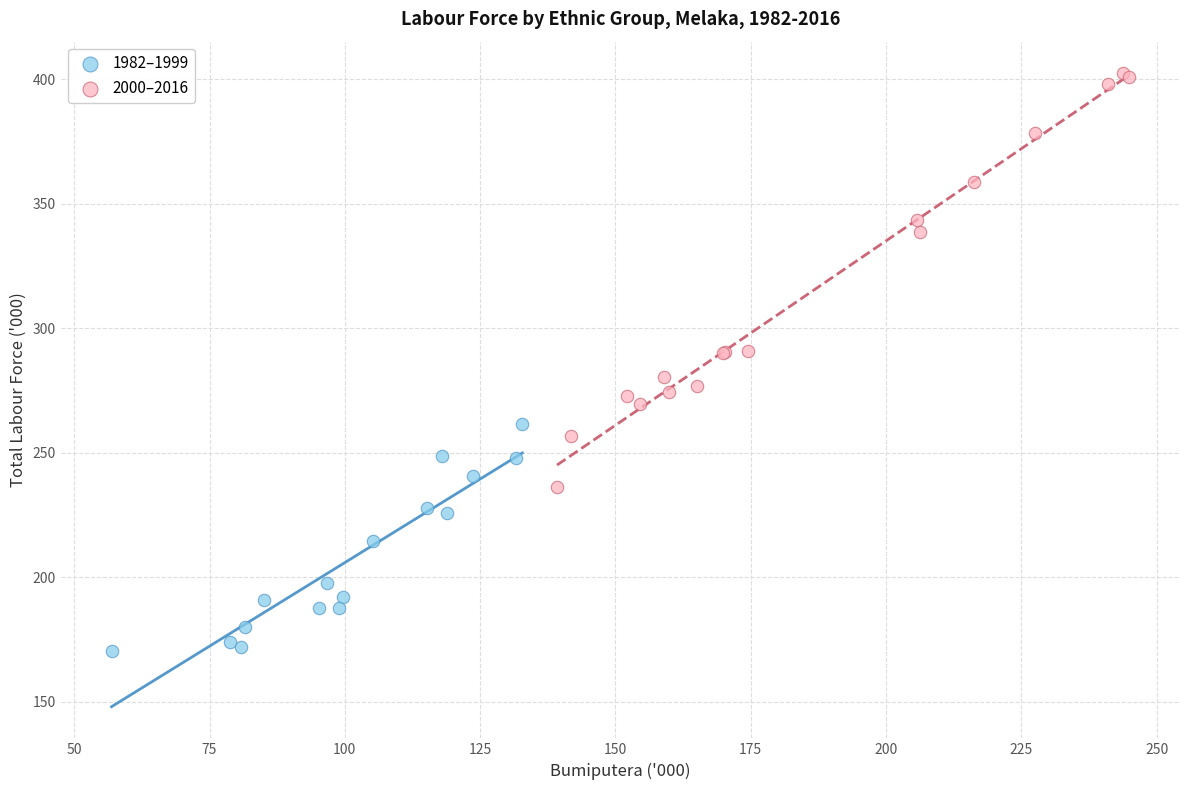

Which series has the widest spread of Y values?

2000–2016